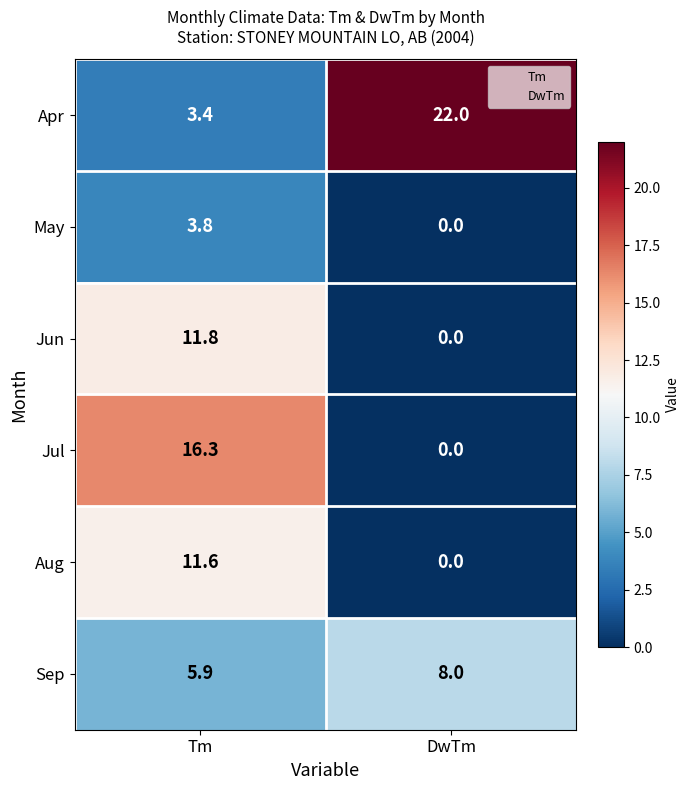

Rank the series by their maximum value, from highest to lowest.

Apr, Jul, Jun, Aug, Sep, May